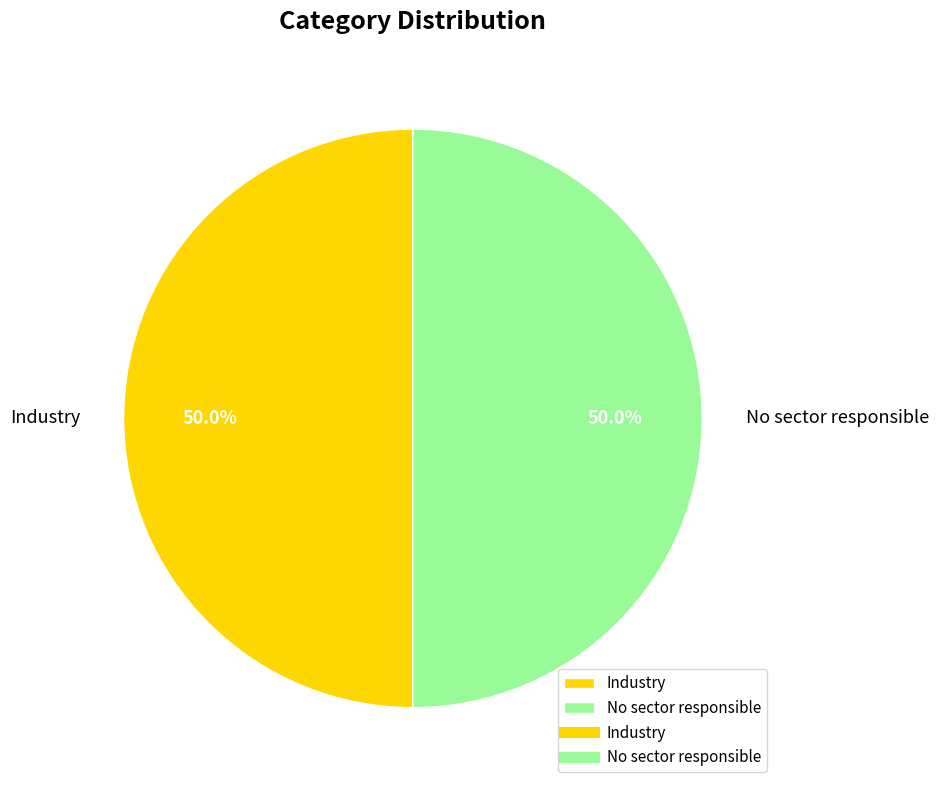

What is the total percentage of Industry and No sector responsible?

100.0%